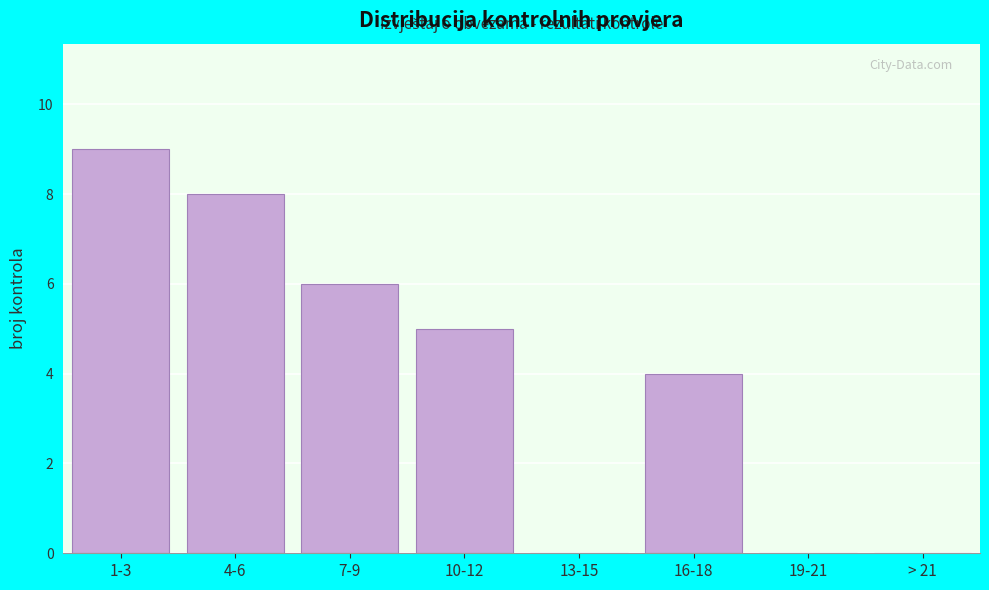

Reading left to right, extract all data points from this chart.

1-3=9	4-6=8	7-9=6	10-12=5	13-15=0	16-18=4	19-21=0	> 21=0